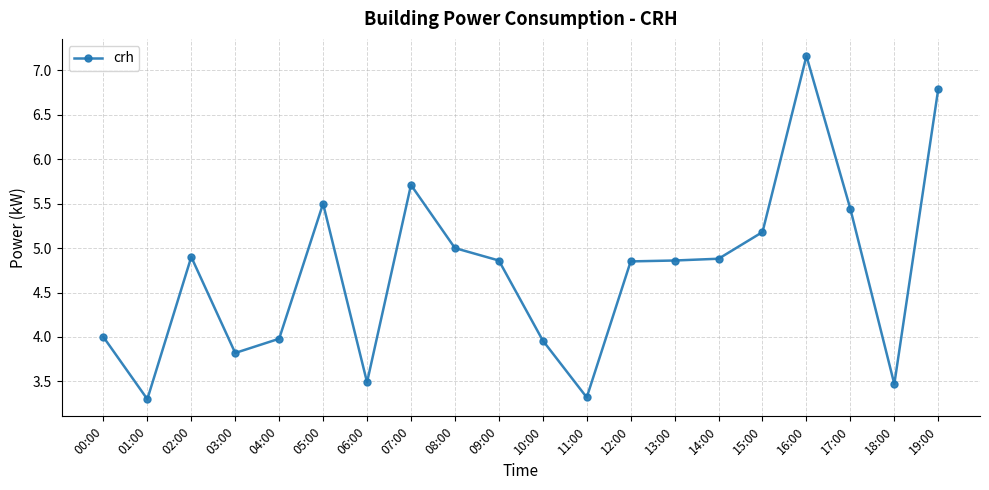

How many lines are shown in the chart?

1